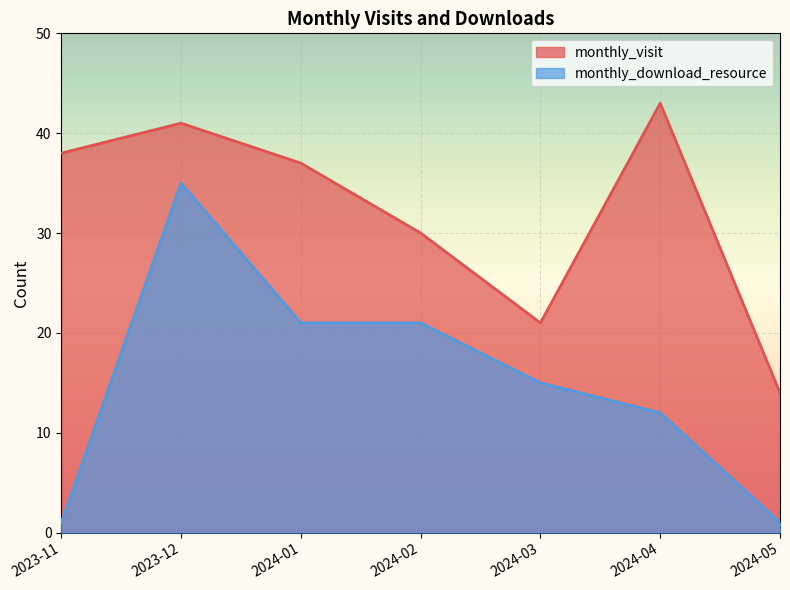

At how many categories does at least one series exceed 42?

1